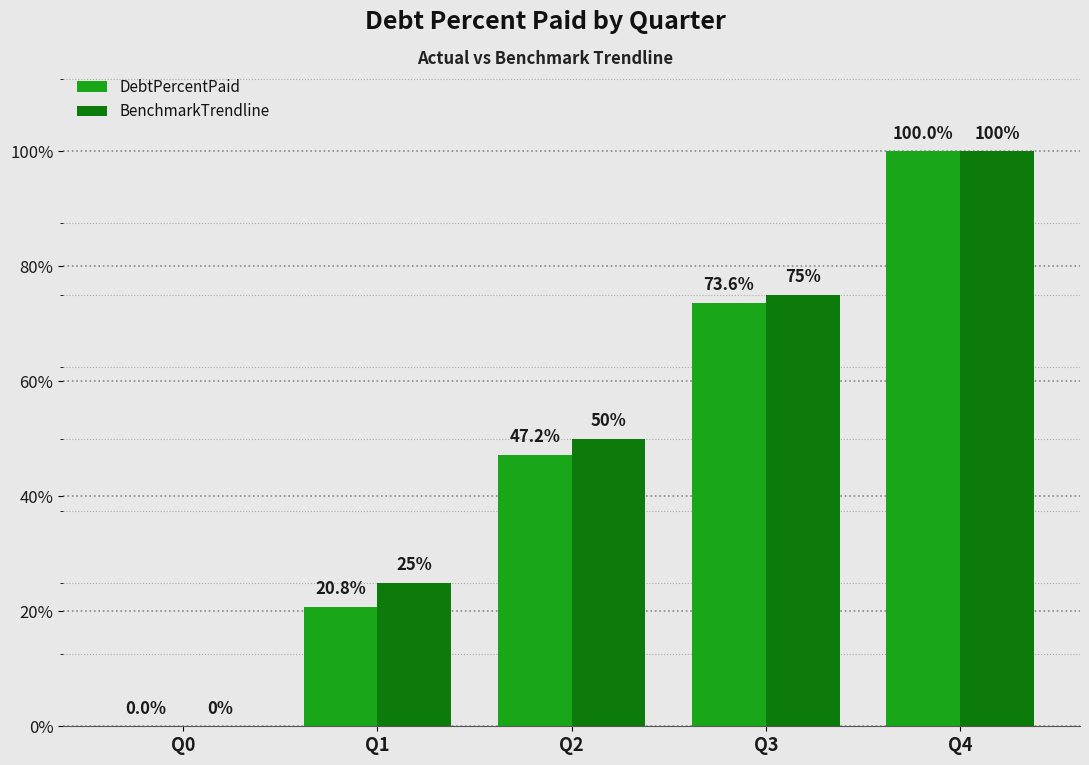

Where is DebtPercentPaid nearest to the value 50?

Q2